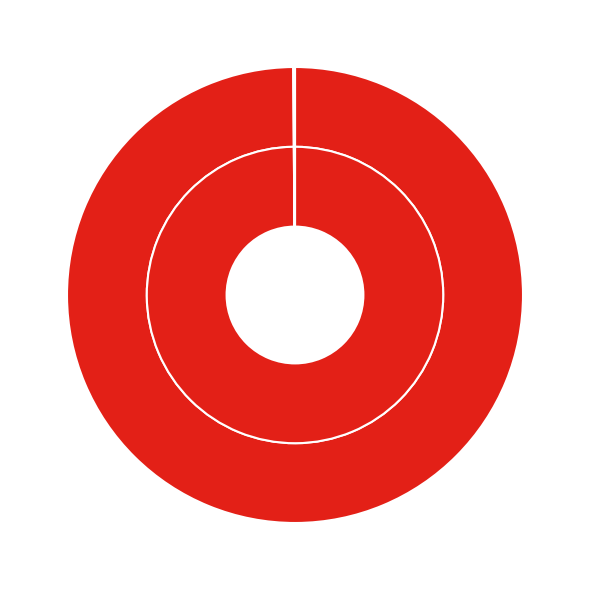

What is the smallest slice in the pie chart?

Строительный контроль фундамента